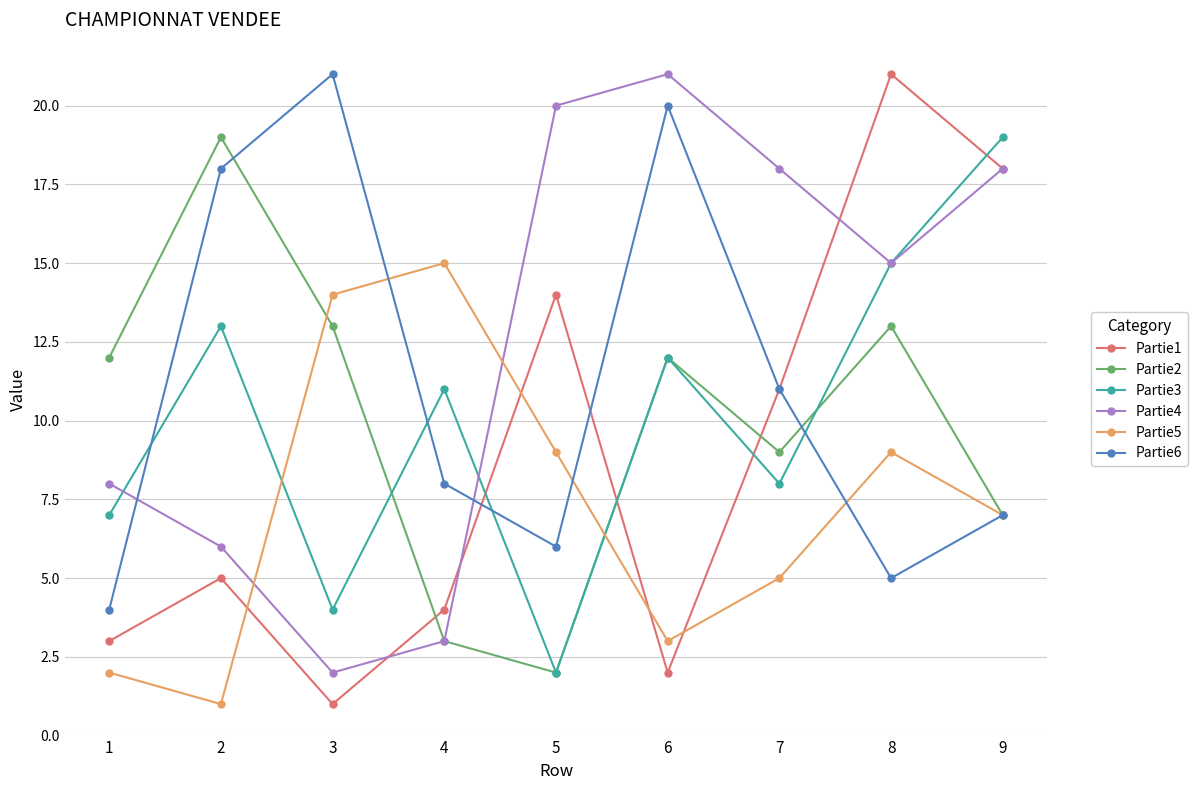

What is the greatest value displayed?

21